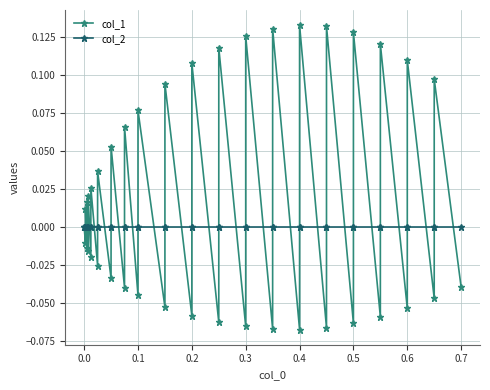

True or false: col_2 and col_1 cross at least once.

True